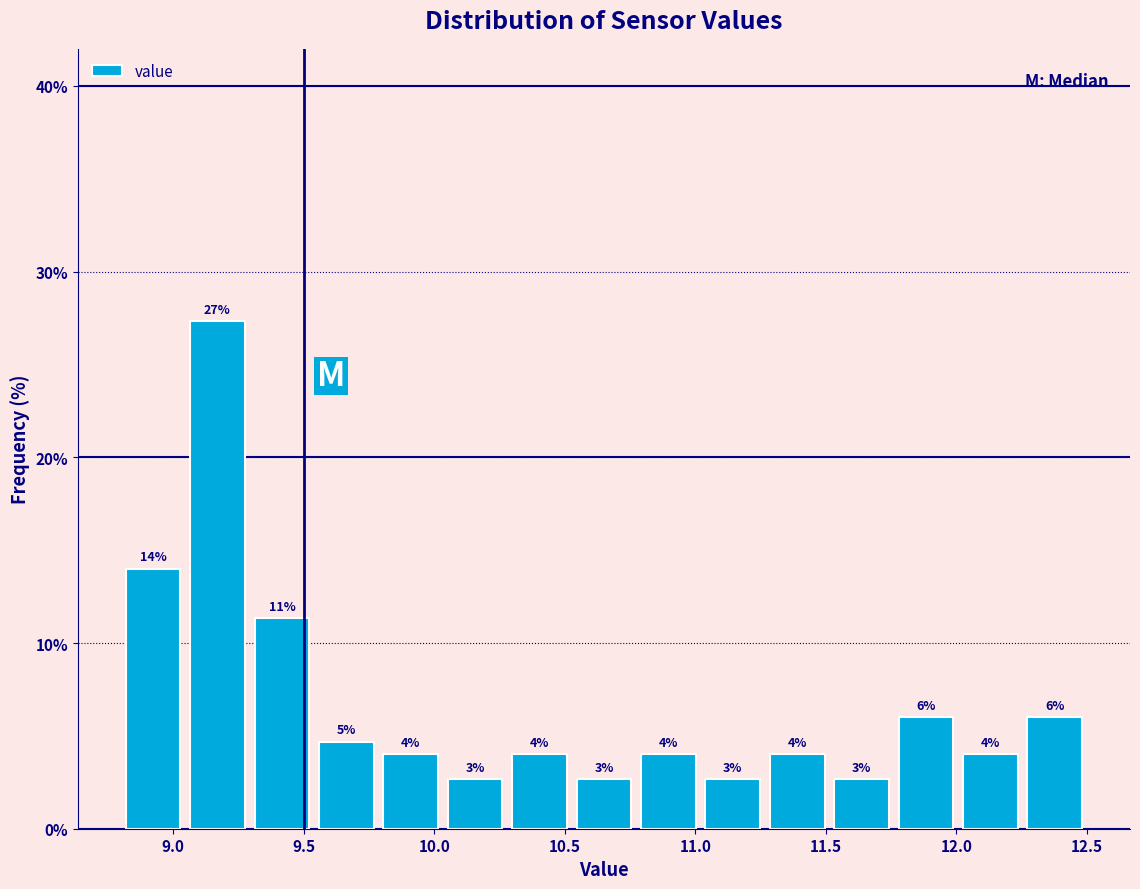

Which range on the x-axis has the tallest bar?

9.05 to 9.30